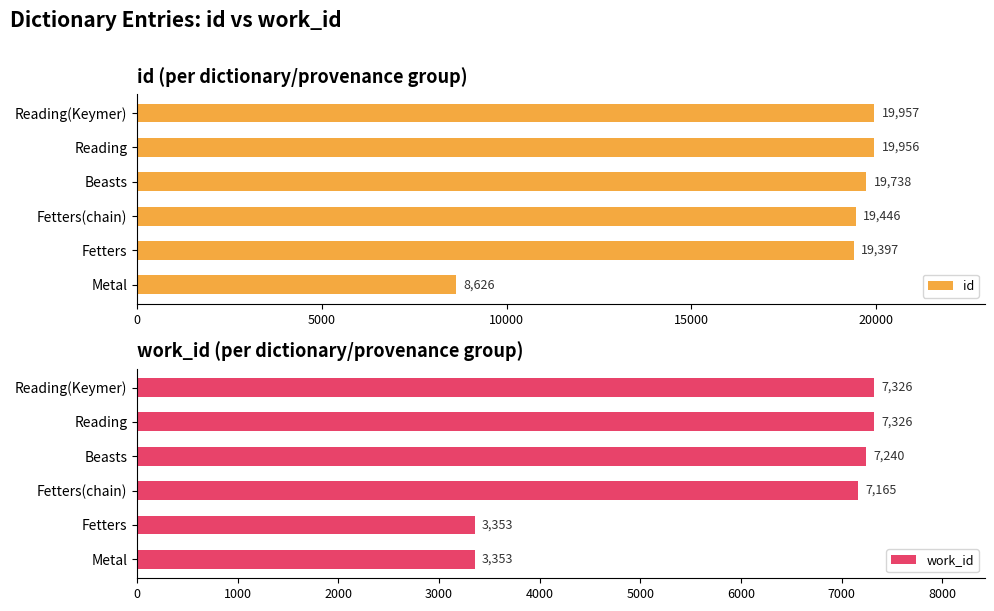

Rank the series by their average value, from highest to lowest.

id, work_id